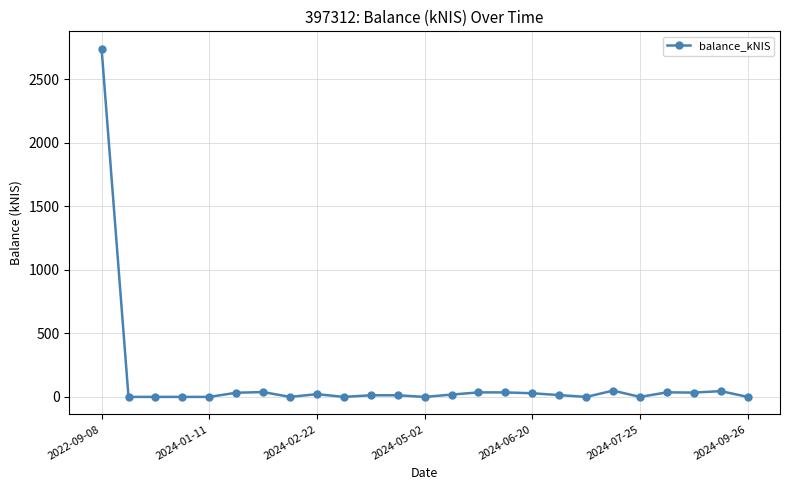

What is the average value?

126.3